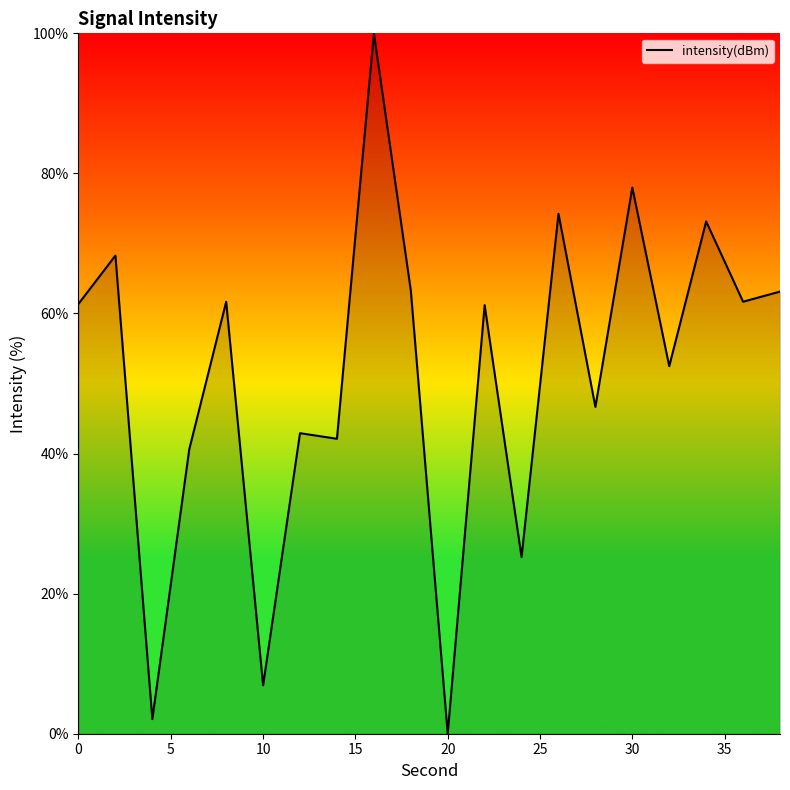

What is the average value?

51.2